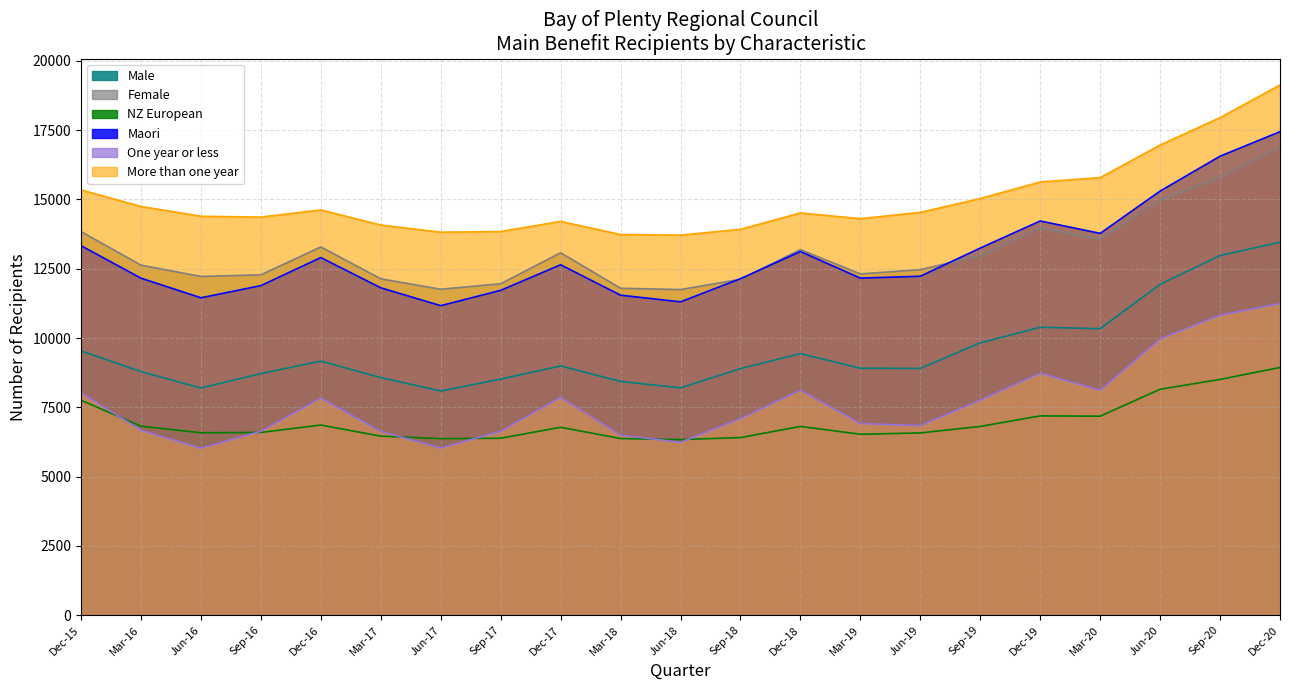

Between Sep-20 and Dec-20, which series saw the biggest shift?

More than one year